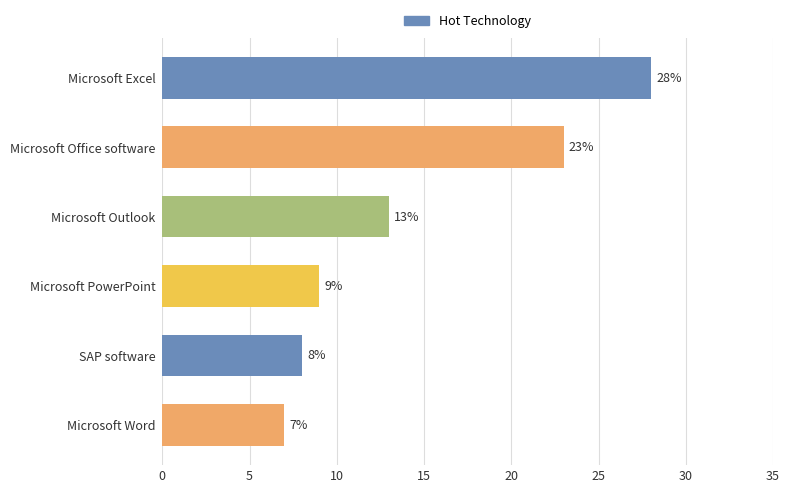

What is the average value?

15